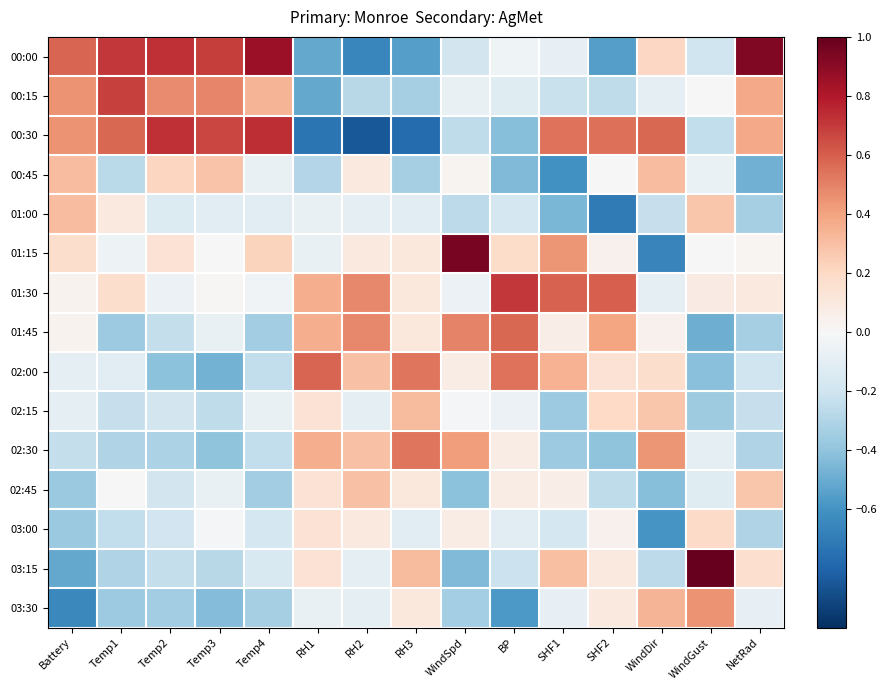

Which series has the largest total across all categories?

01:30